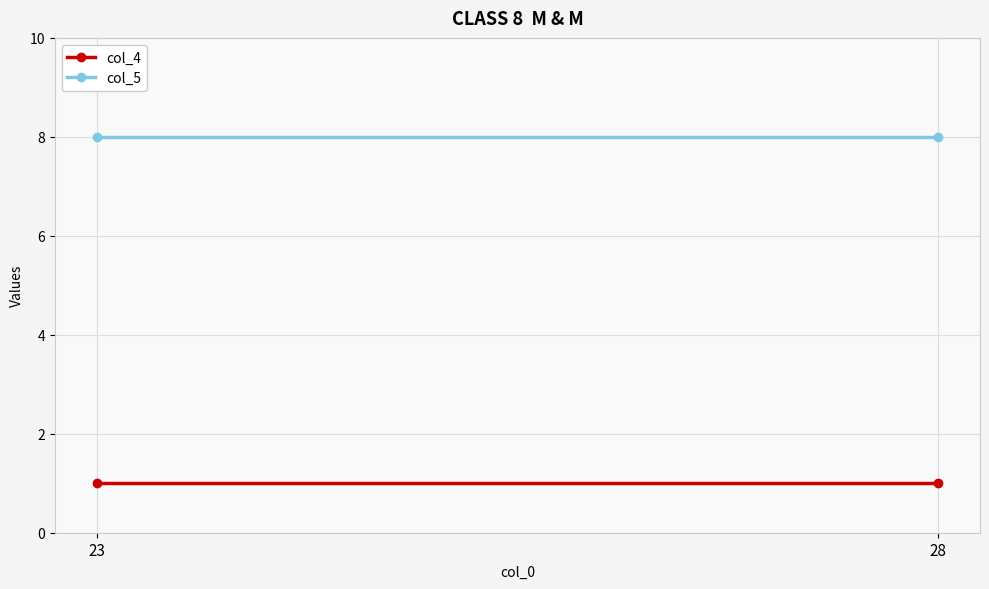

Rank the series by their maximum value, from lowest to highest.

col_4, col_5